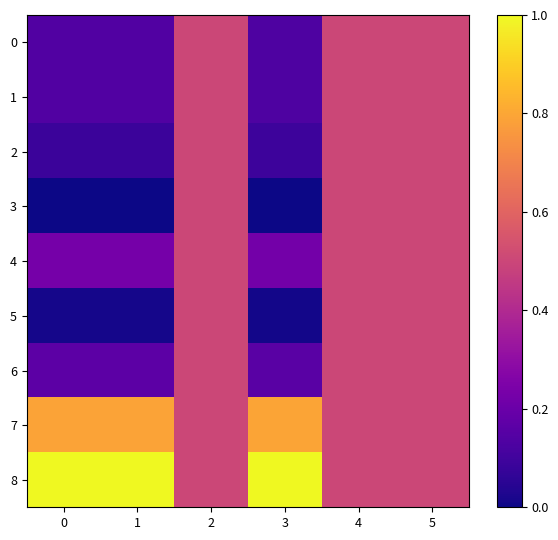

What is the total value across all series at 0?

2.6